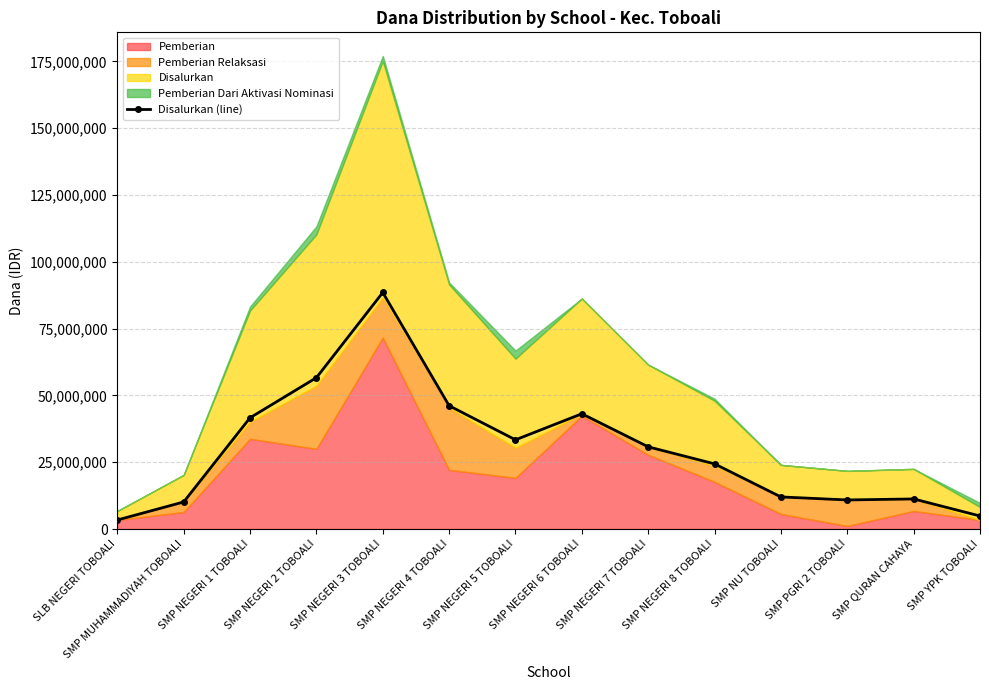

What is the difference between the maximum and minimum values?

85125000